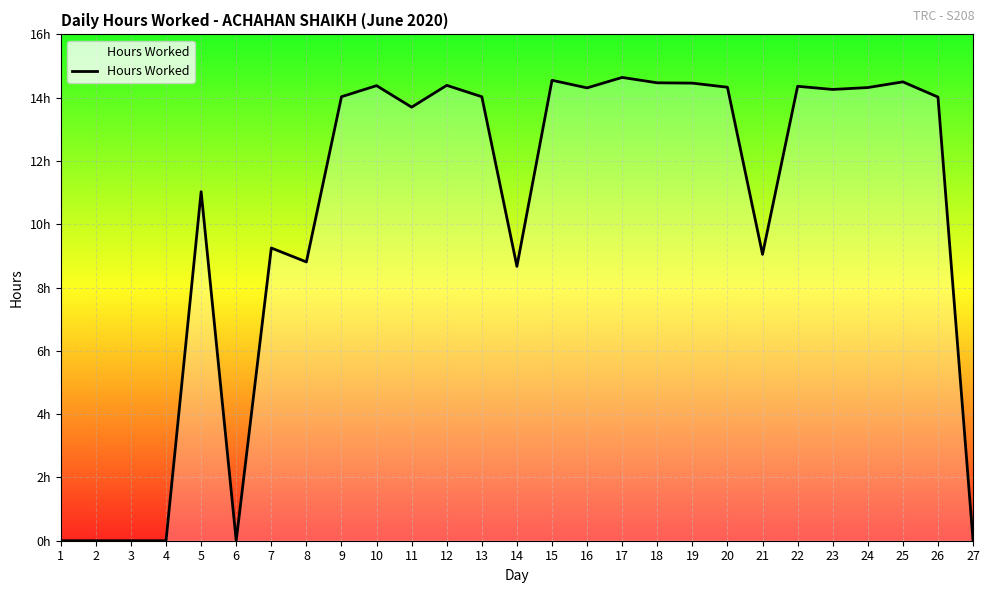

Does the chart display data point markers on the line(s)?

No